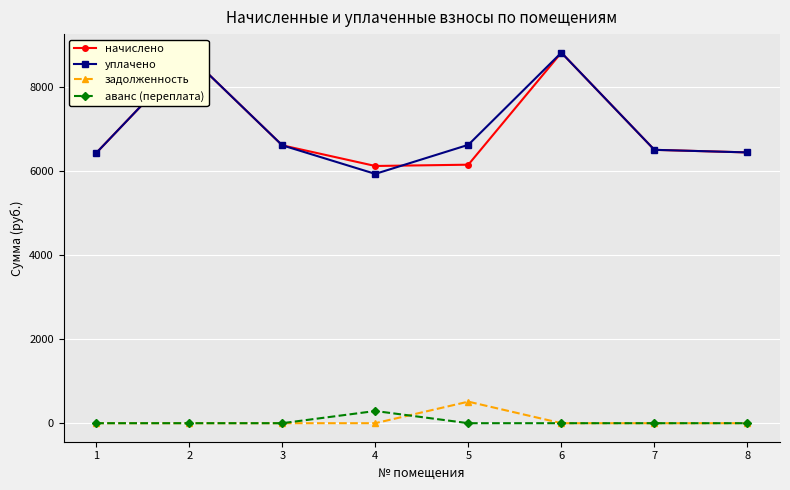

What is the difference between the highest and lowest values at 6?

8807.4